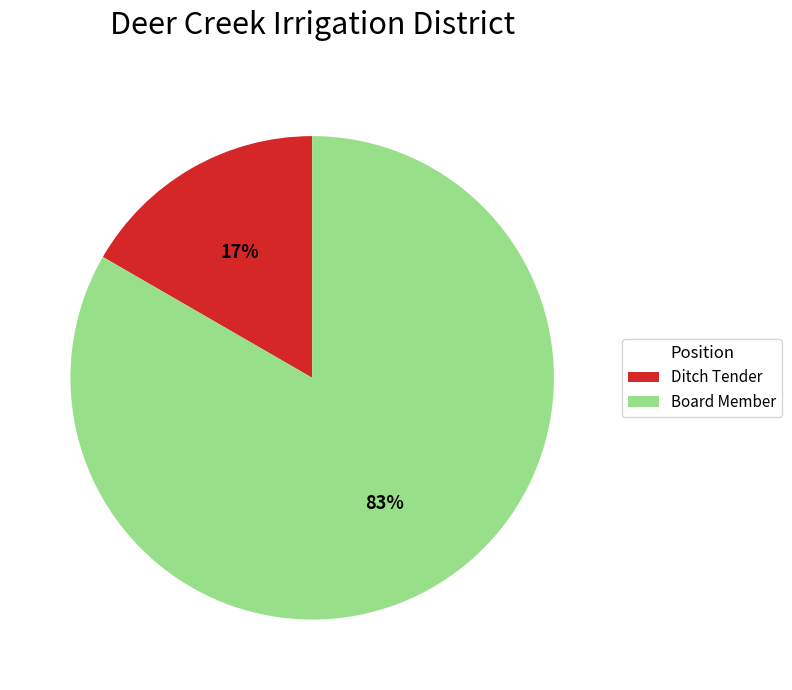

Is the sum of Ditch Tender and Board Member greater than half?

Yes